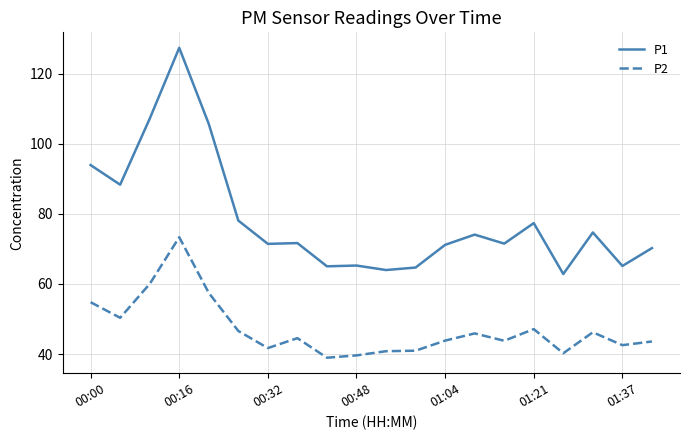

What is the minimum value shown in the chart?

39.0